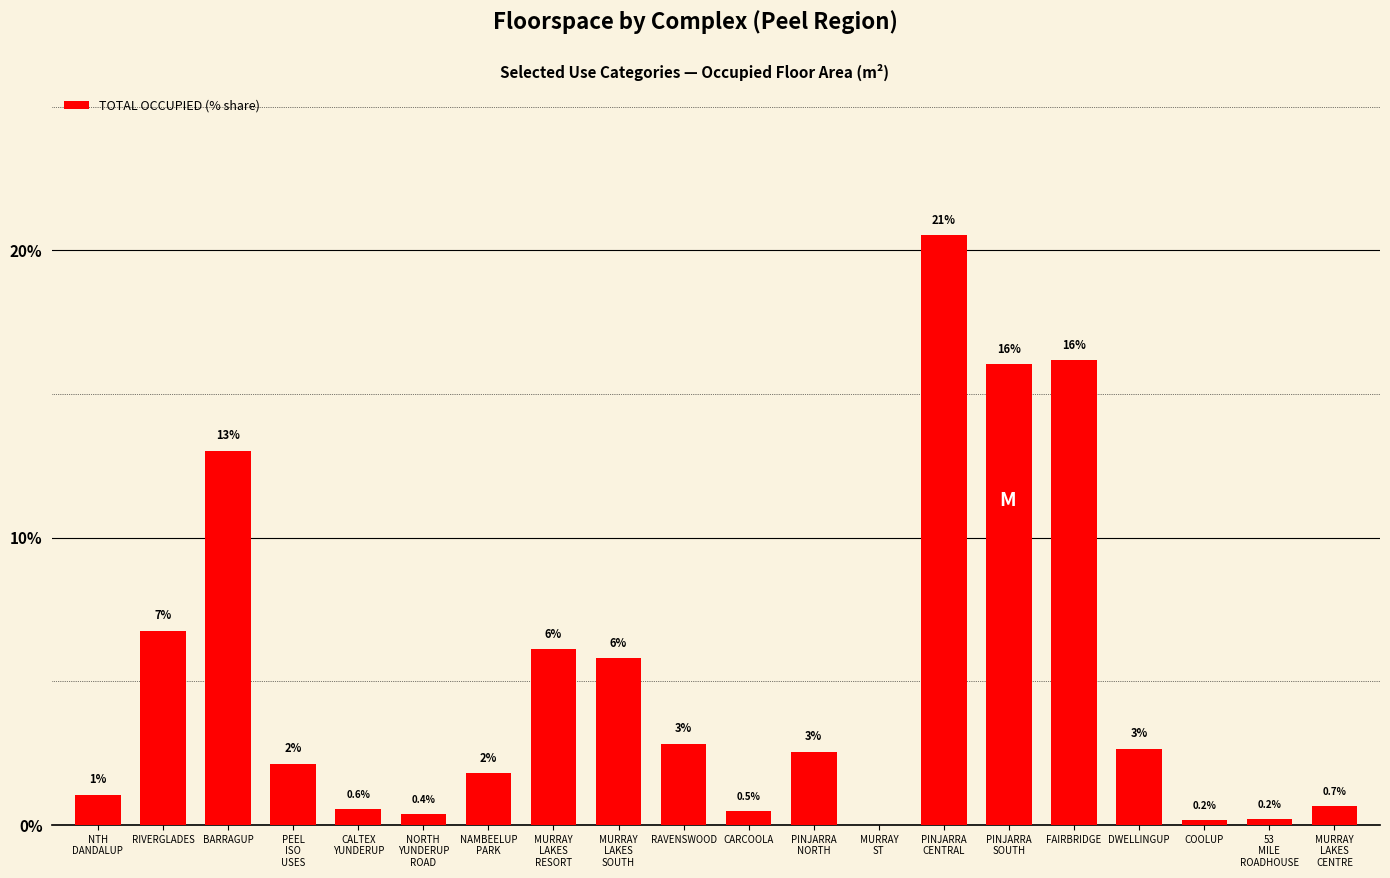

Where is the data nearest to the value 10?

BARRAGUP